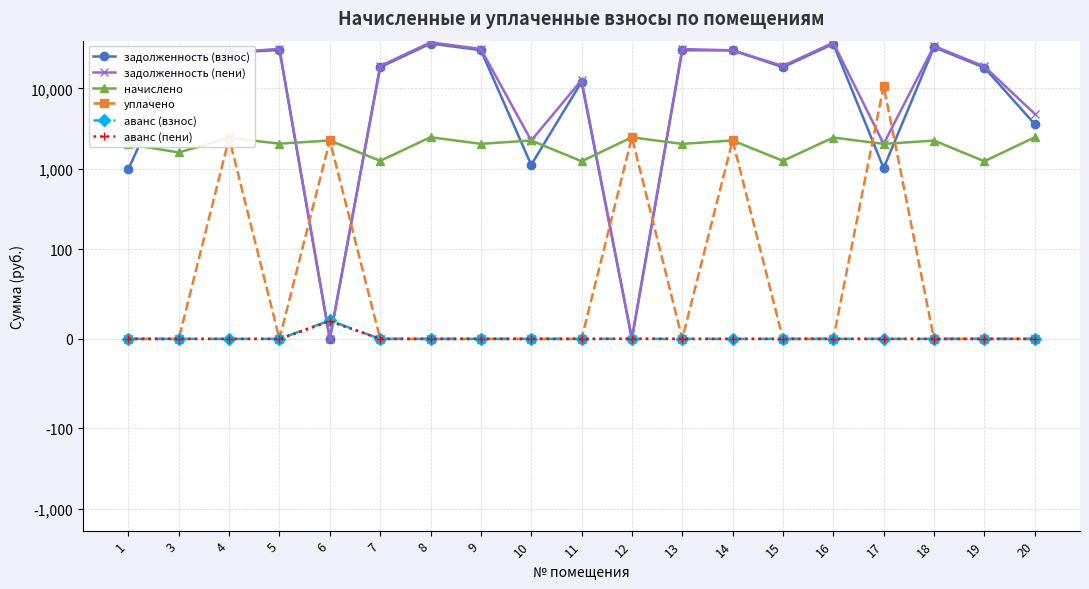

At which category does уплачено reach its first local peak?

4